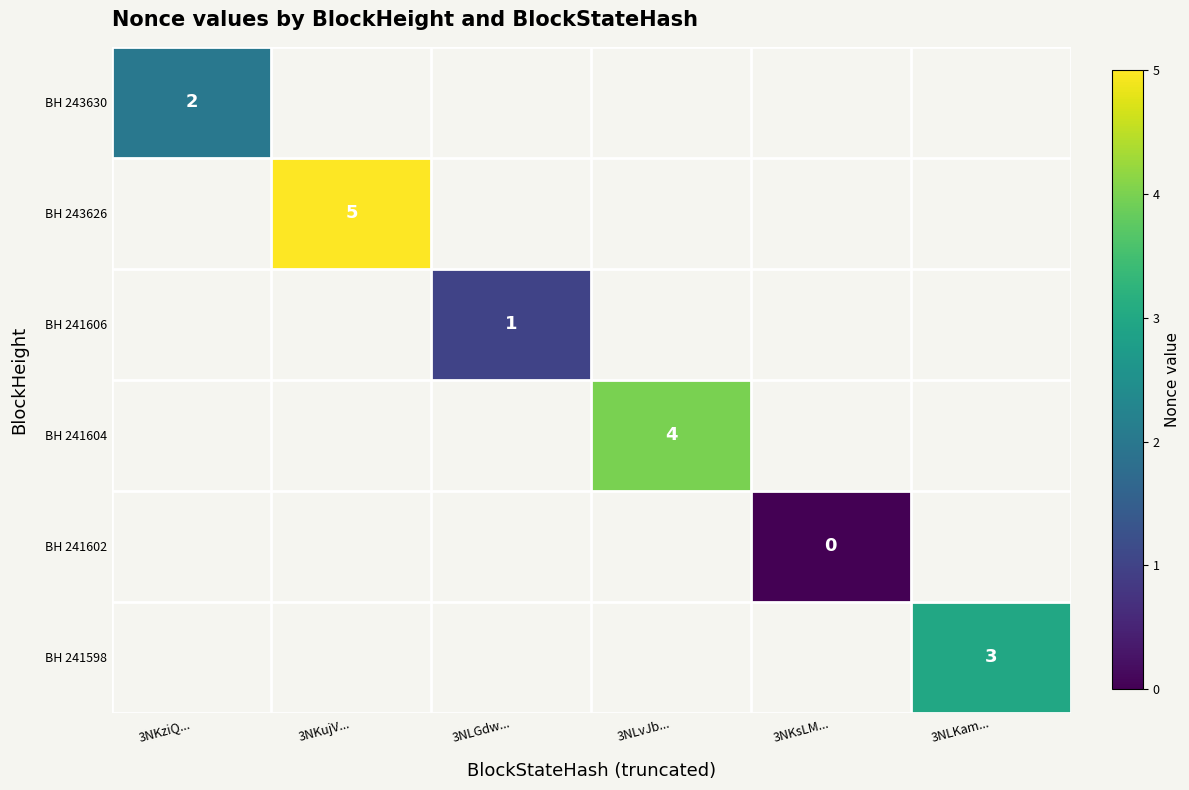

True or false: BH 243626 has a value of 5 at 3NKujV....

True